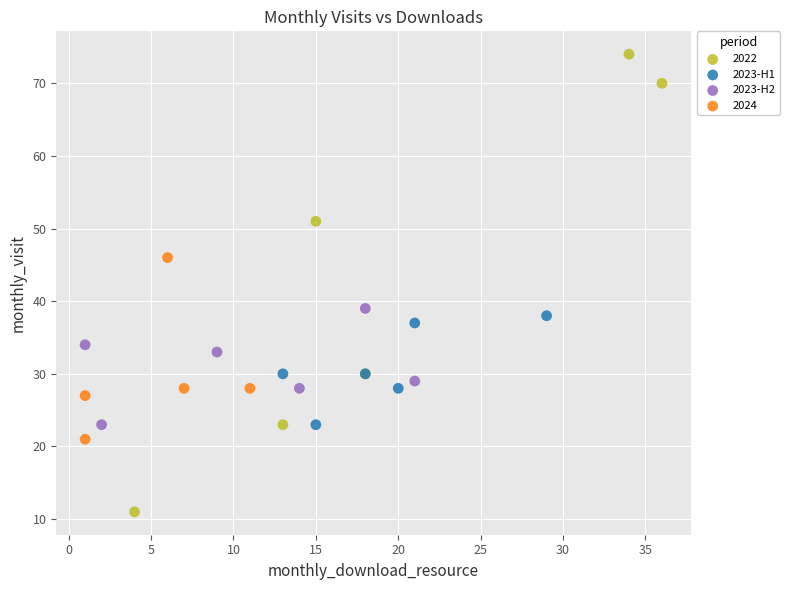

Which series reaches the maximum Y coordinate?

2022